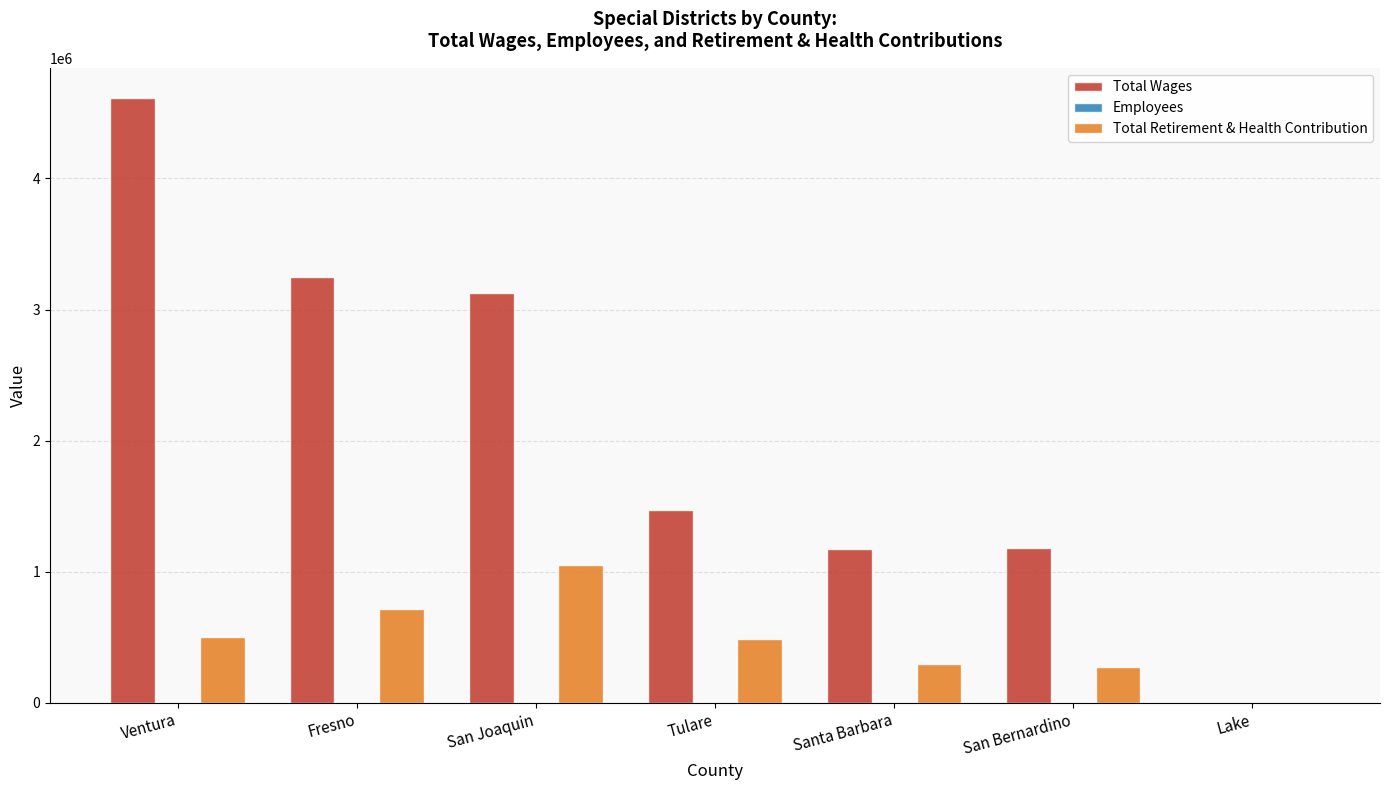

Read the Total Wages value at Ventura, to the nearest 10.

4613500